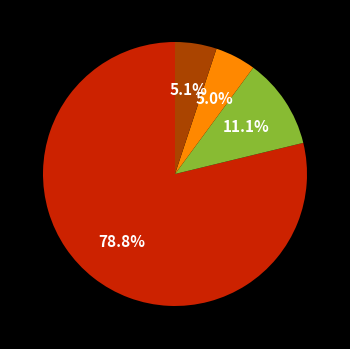

Is there any slice that represents more than half of the pie?

Yes